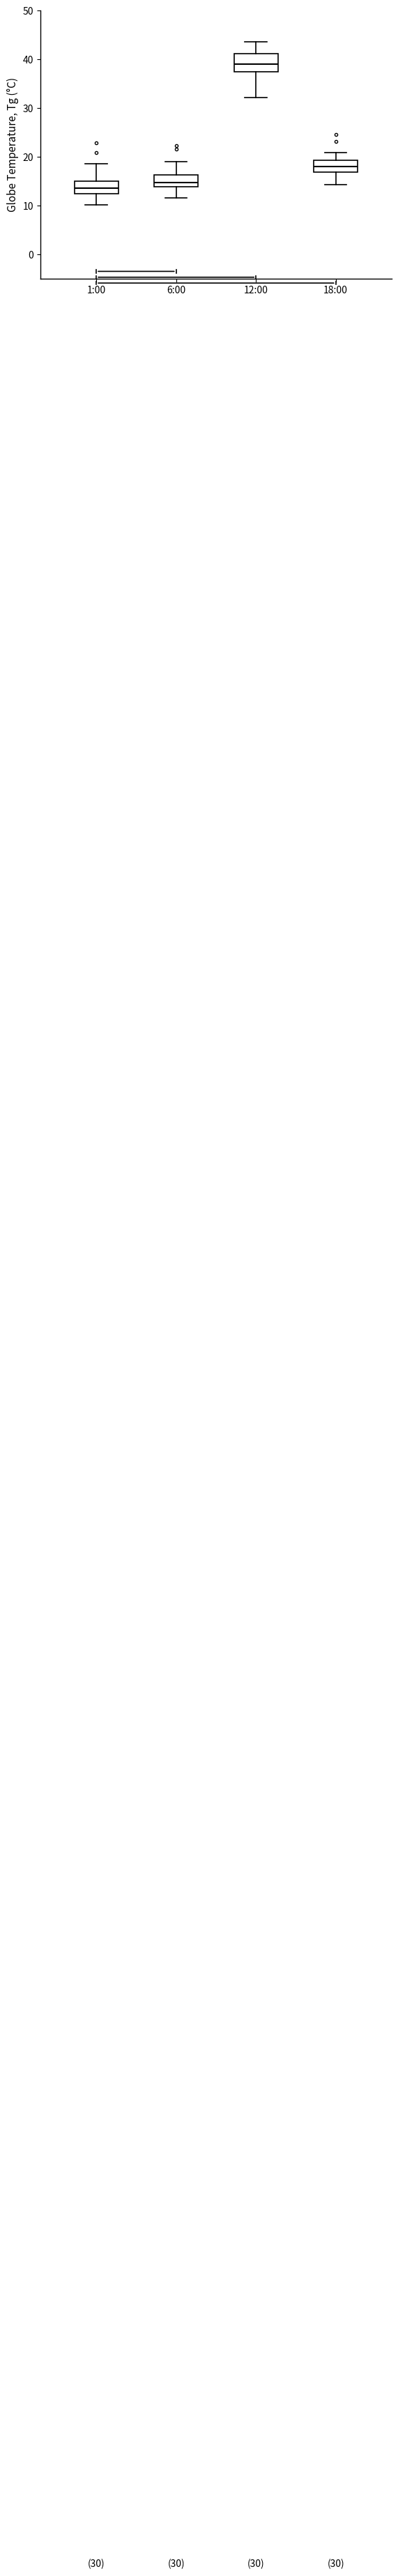

Where is the lower edge of the box for 6:00 on the y-axis? The values are not printed on the chart, so give them approximately, as read against the axis.

14